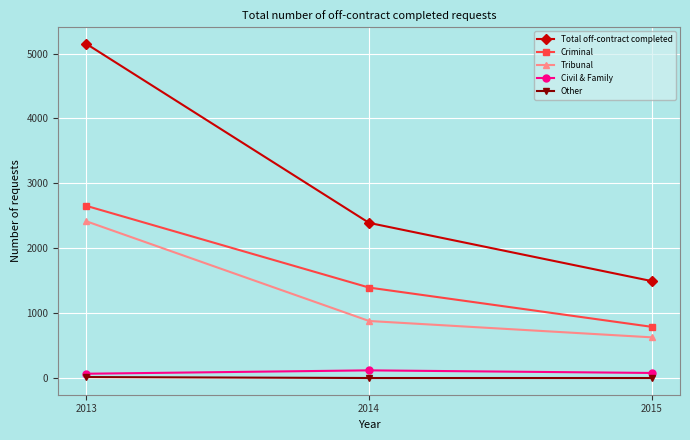

Which series has the widest spread of values?

Total off-contract completed